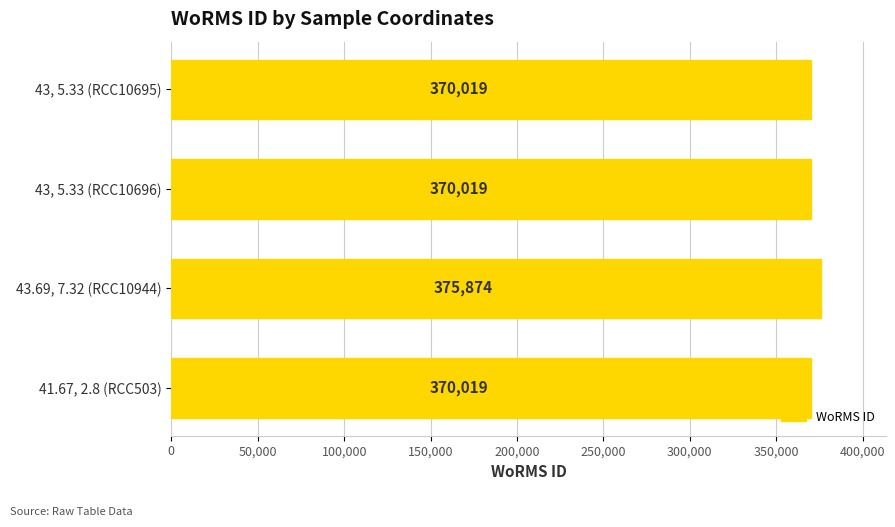

At which category does the chart reach its peak across all series?

43.69, 7.32 (RCC10944)